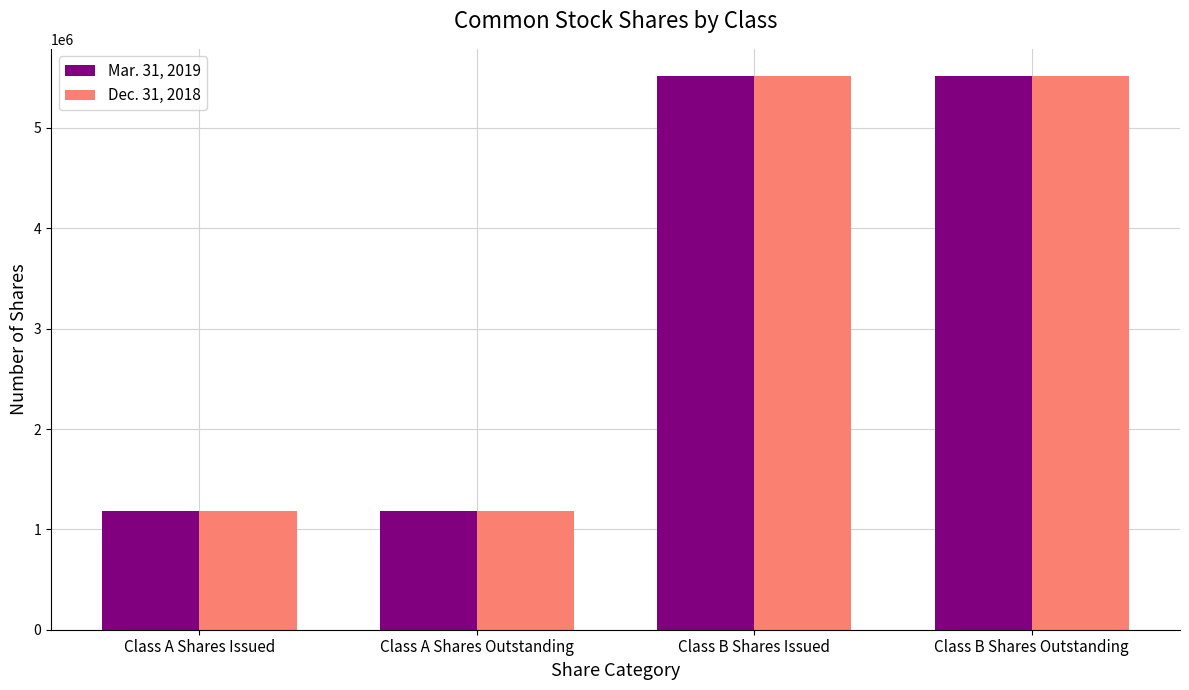

What is the label of the 2nd bar from the right?

Class B Shares Issued